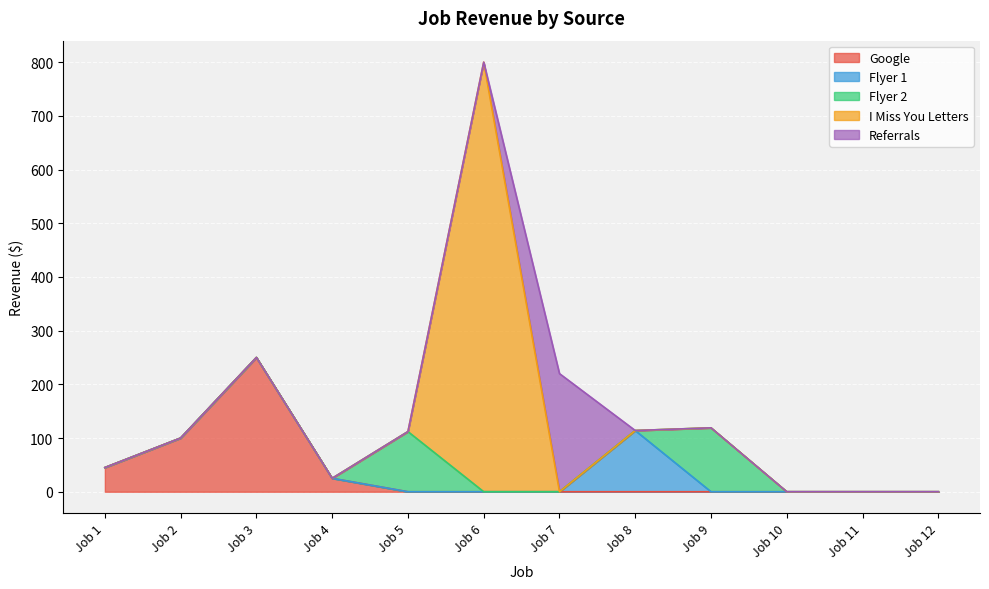

What are all the series names shown in the legend?

Google, Flyer 1, Flyer 2, I Miss You Letters, Referrals